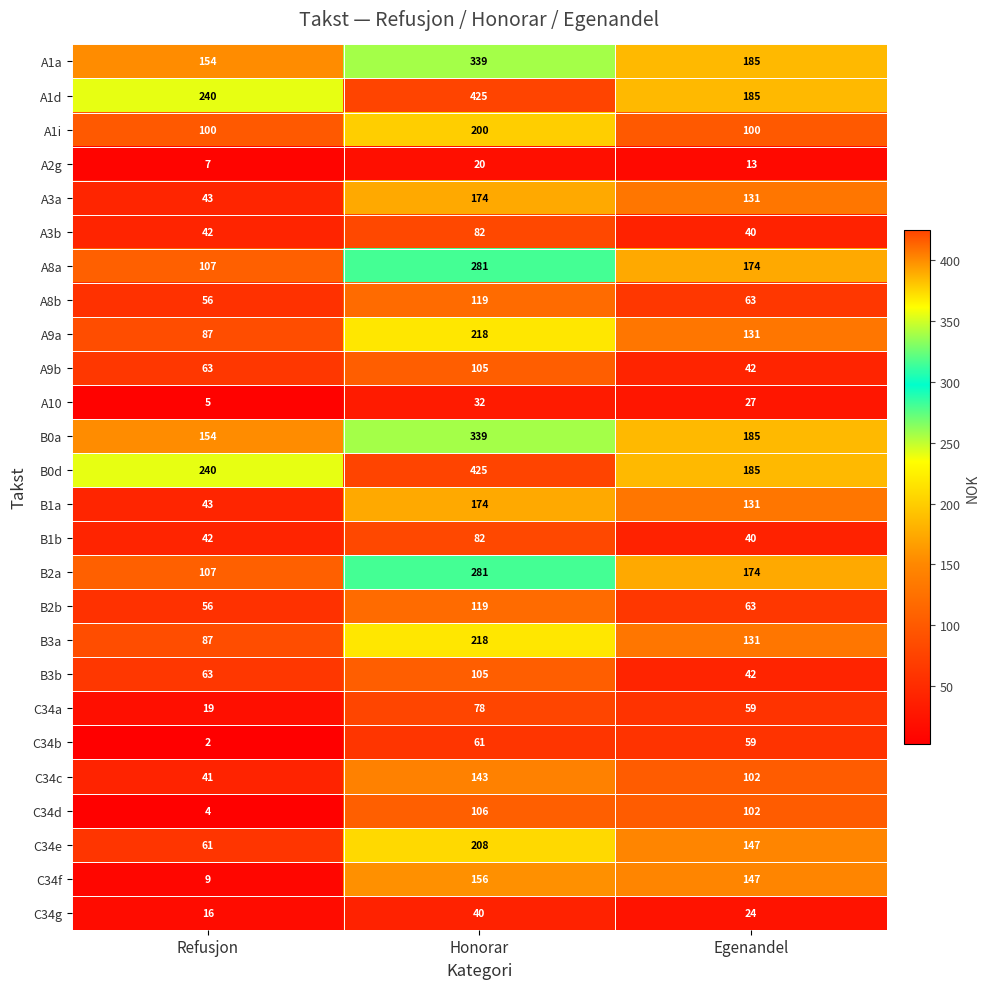

How many values in the A1i series exceed 100?

1